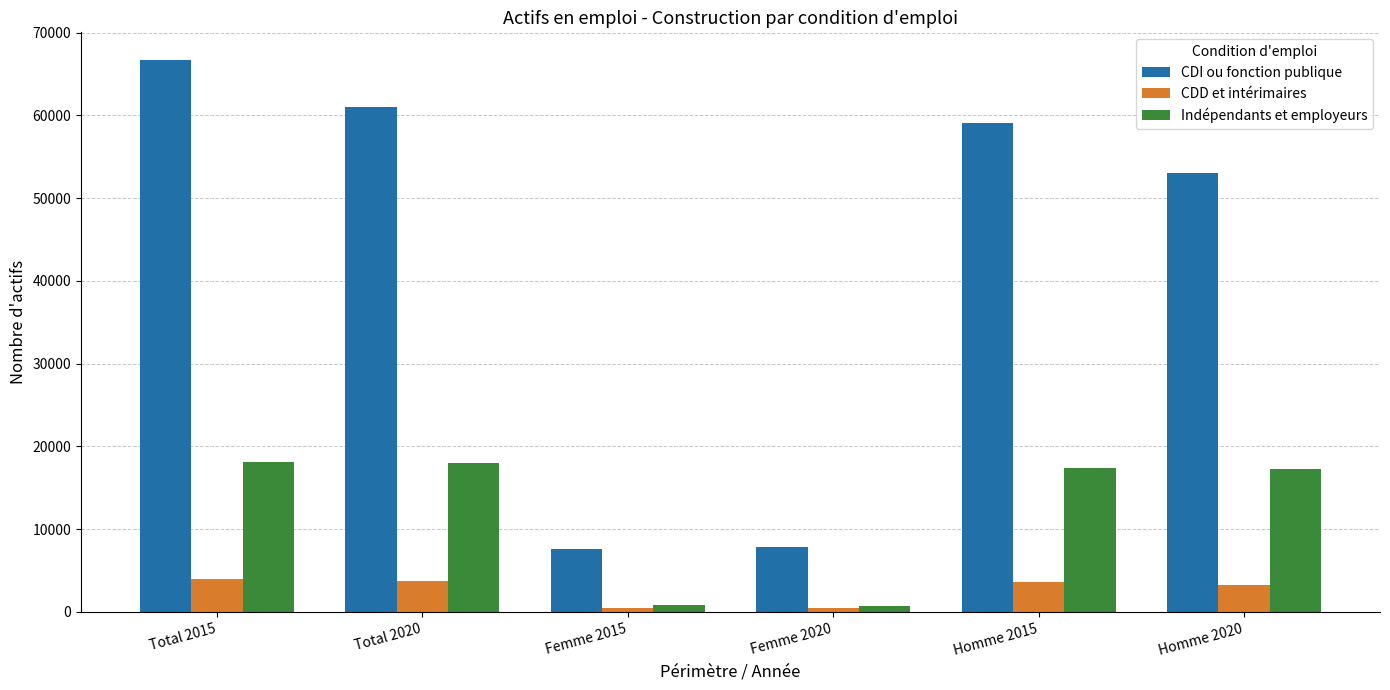

Between Femme 2015 and Homme 2020, which series saw the biggest shift?

CDI ou fonction publique